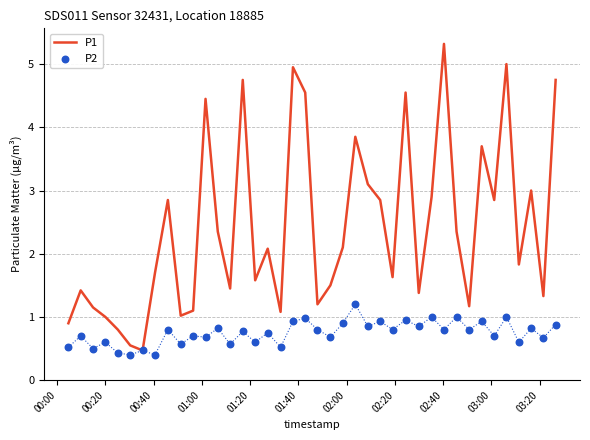

Which series contains the lowest Y value?

P2